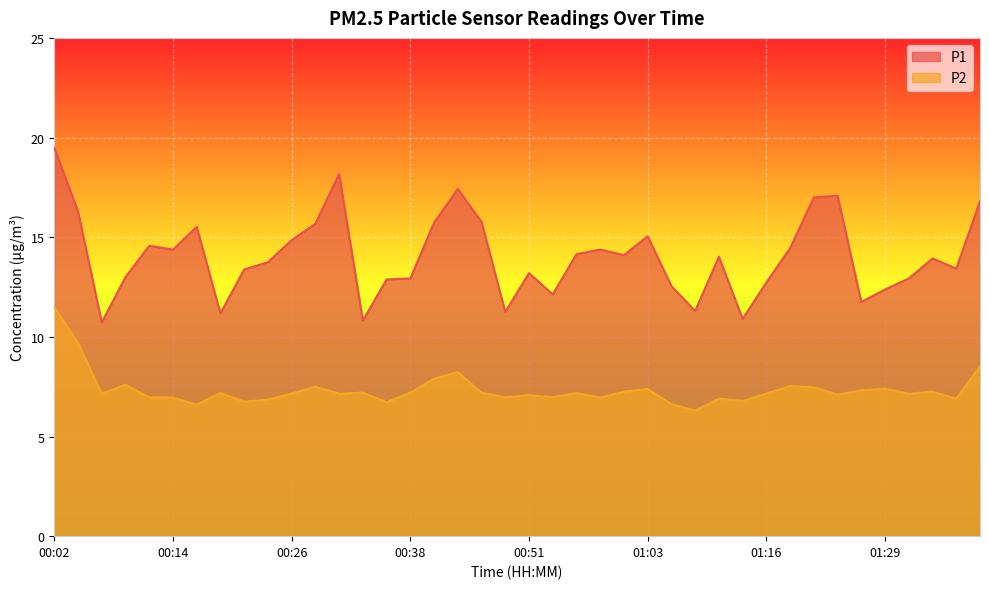

What are all the series names shown in the legend?

P1, P2